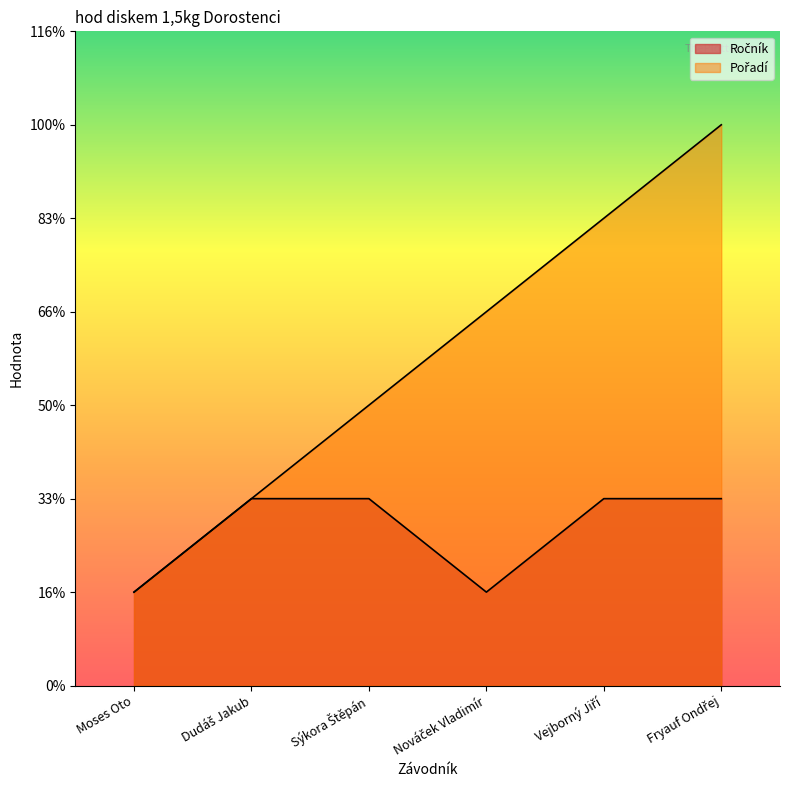

Is it true that Ročník equals 3 at Fryauf Ondřej?

False